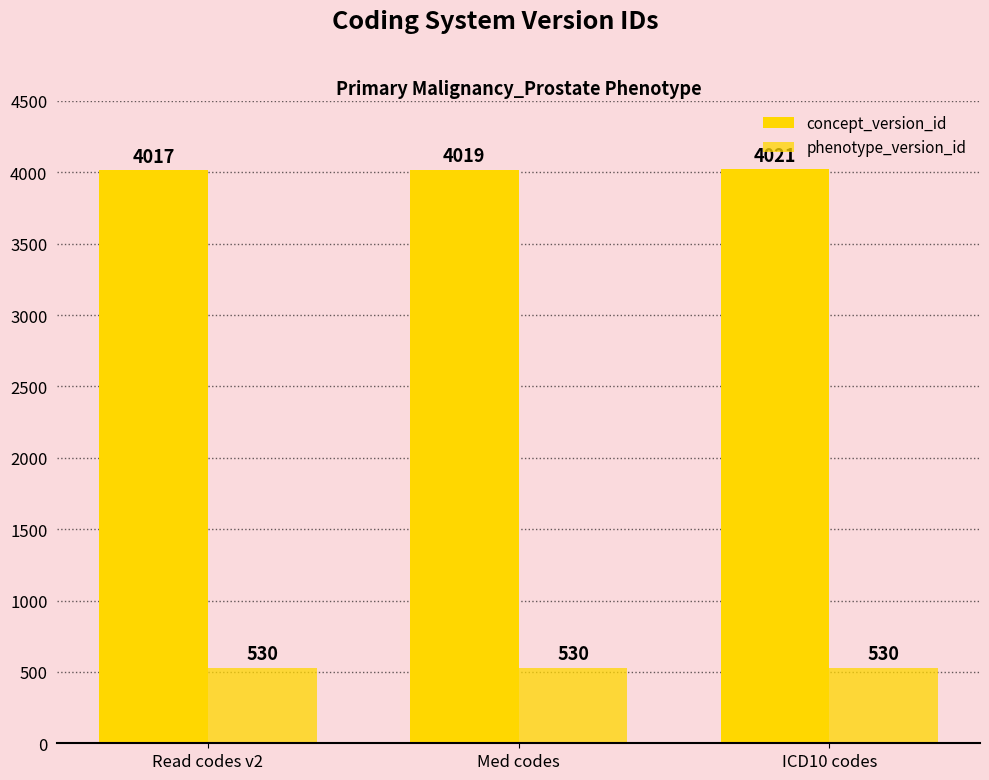

Are the bars grouped side by side (vs. stacked)?

Yes